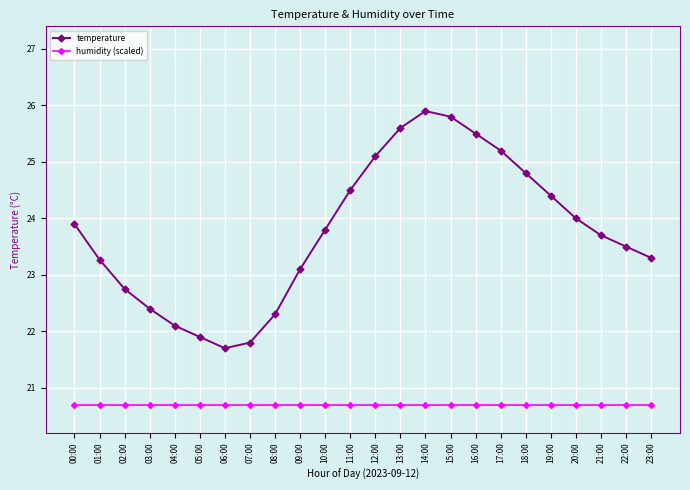

What is the spread (max minus min) of values at 19:00?

3.7